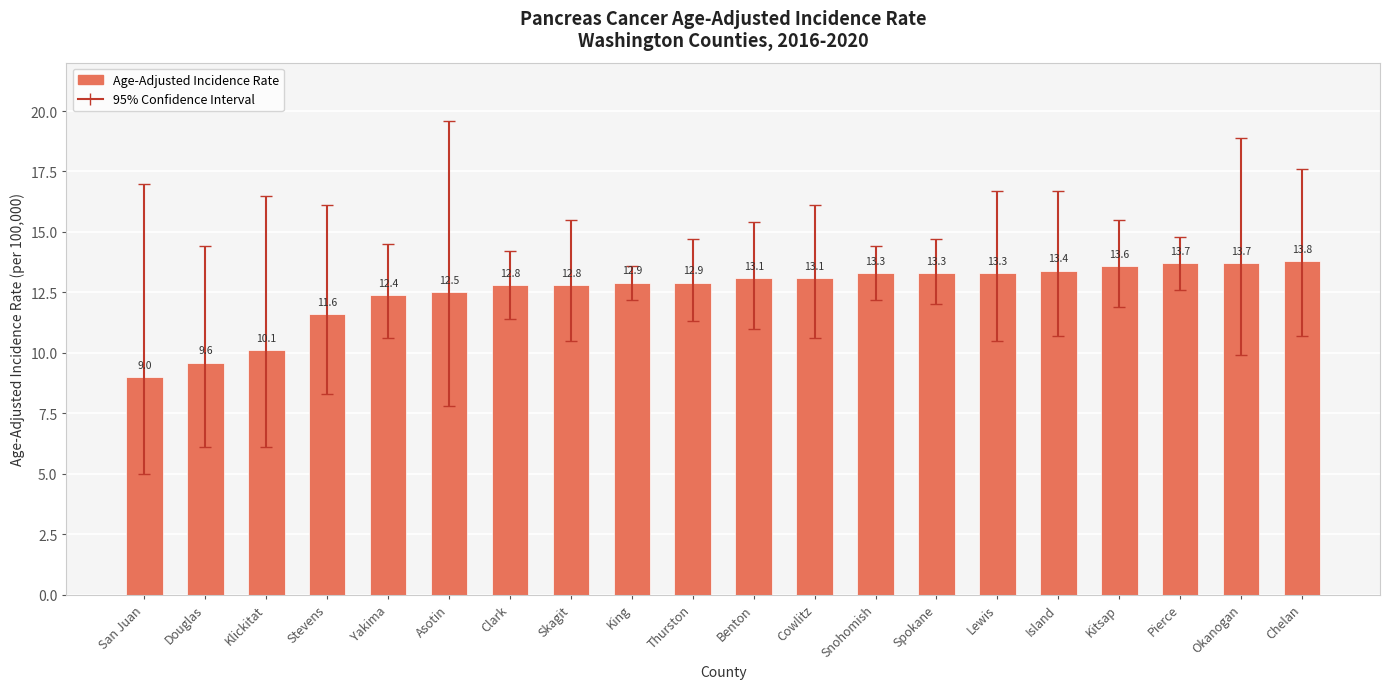

Does the chart contain stacked bars?

No